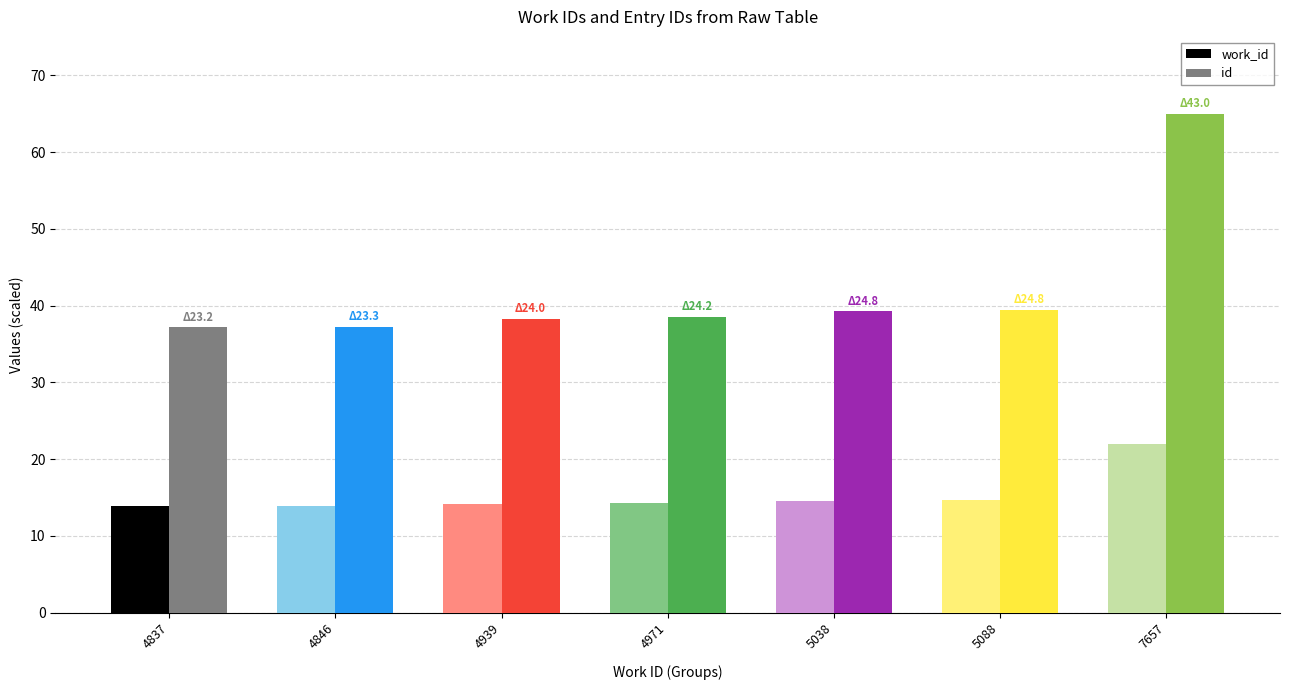

What is the sum of the id values at 4837 and 5038?

76.4